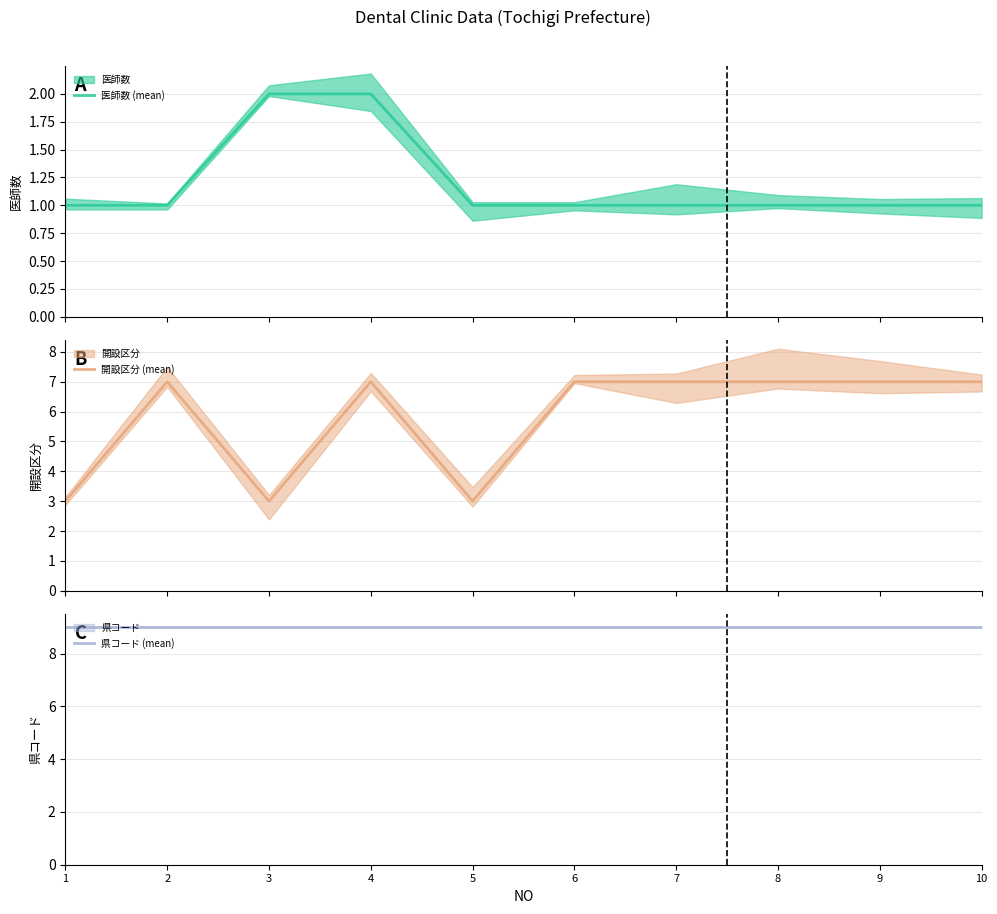

Reading left to right, transcribe all the data shown in this chart.

医師数 (mean): 1	1	2	2	1	1	1	1	1	1
開設区分 (mean): 3	7	3	7	3	7	7	7	7	7
県コード (mean): 9	9	9	9	9	9	9	9	9	9